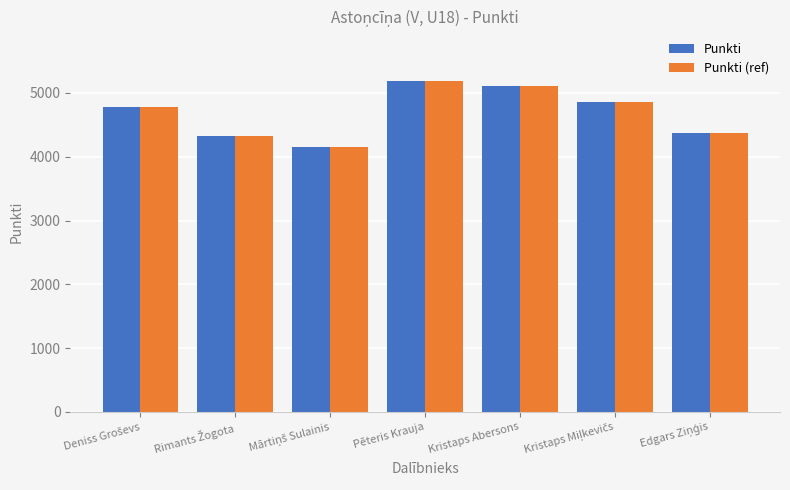

Reading right to left, list all the values displayed in this chart.

Punkti: 4372	4859	5104	5188	4160	4323	4785
Punkti (ref): 4372	4859	5104	5188	4160	4323	4785